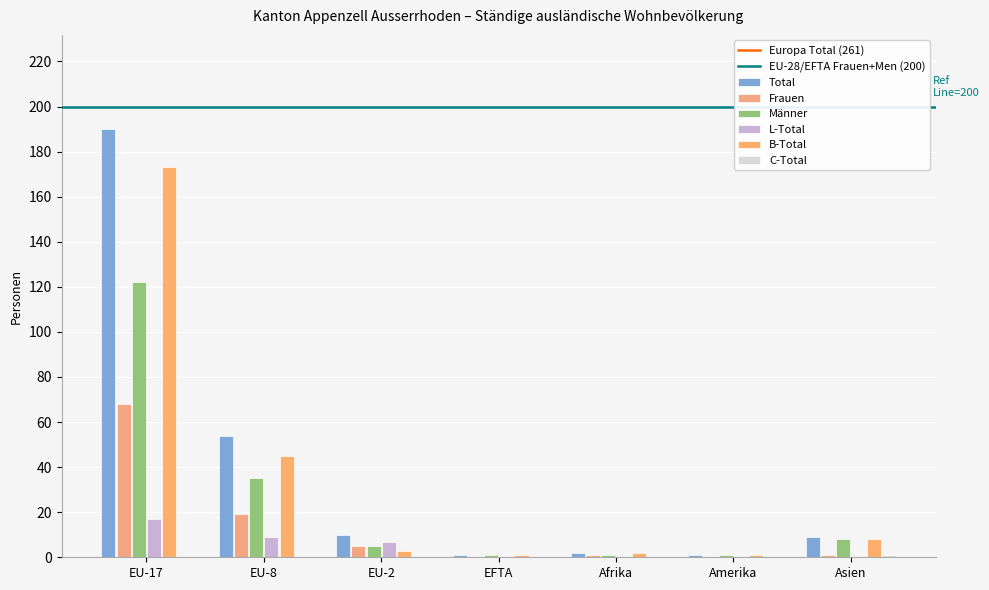

What is the label of the 4th bar from the left?

EFTA